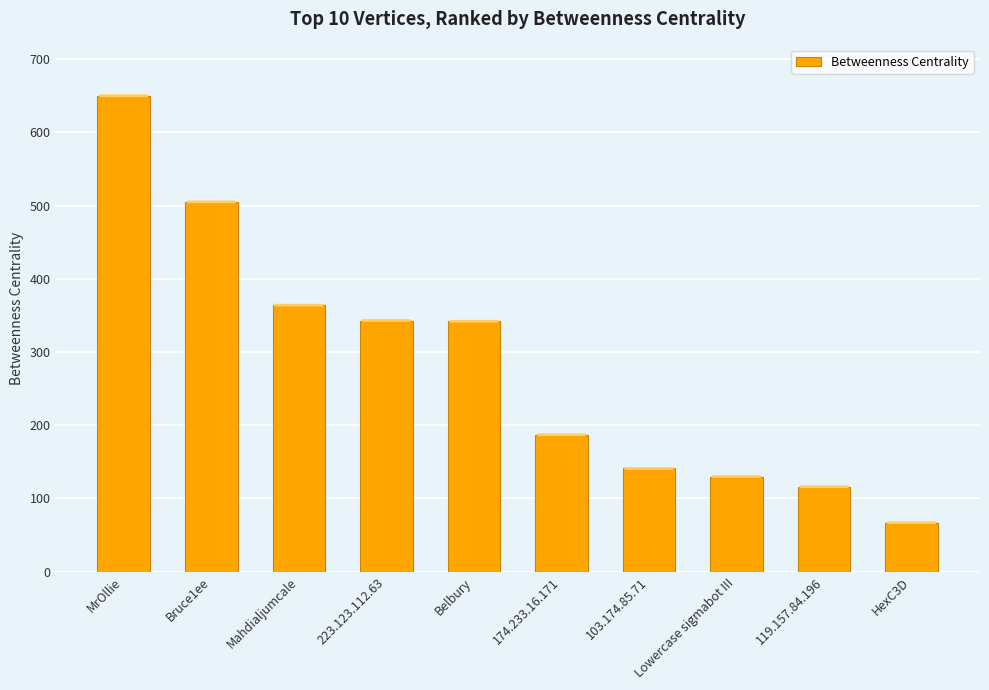

What is the label of the 1st bar from the left?

MrOllie